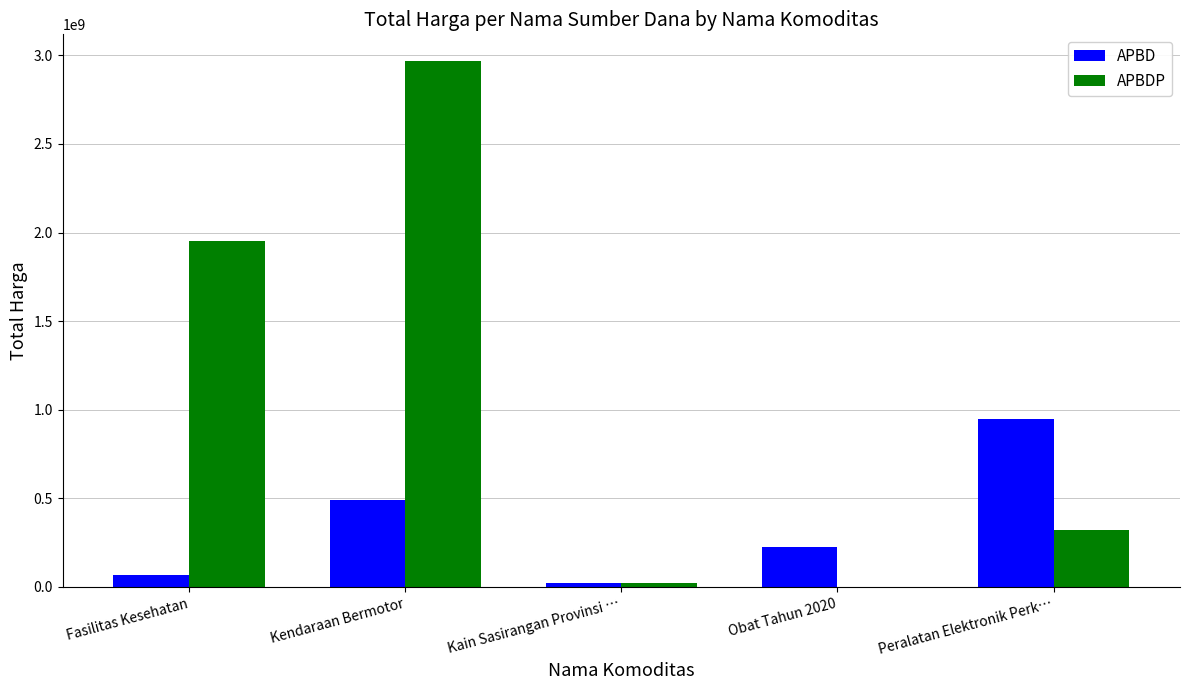

Are the bars grouped side by side (vs. stacked)?

Yes